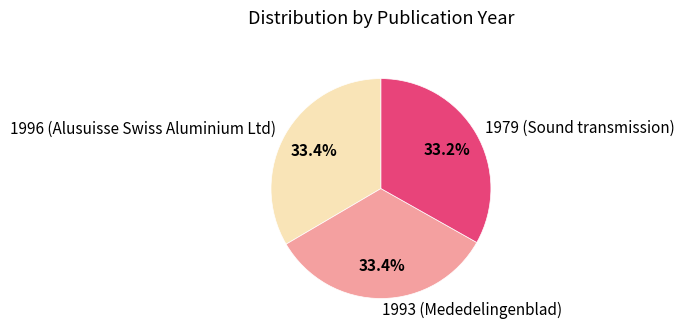

Does any single category account for the majority?

No